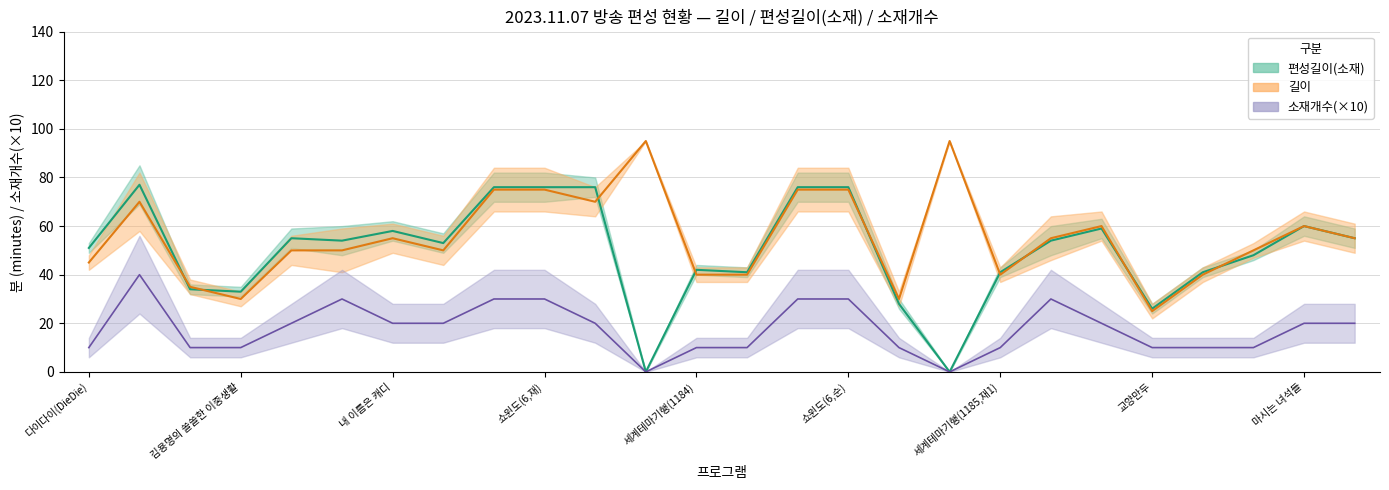

Between 편성길이(소재) and 18, which is larger?

편성길이(소재)